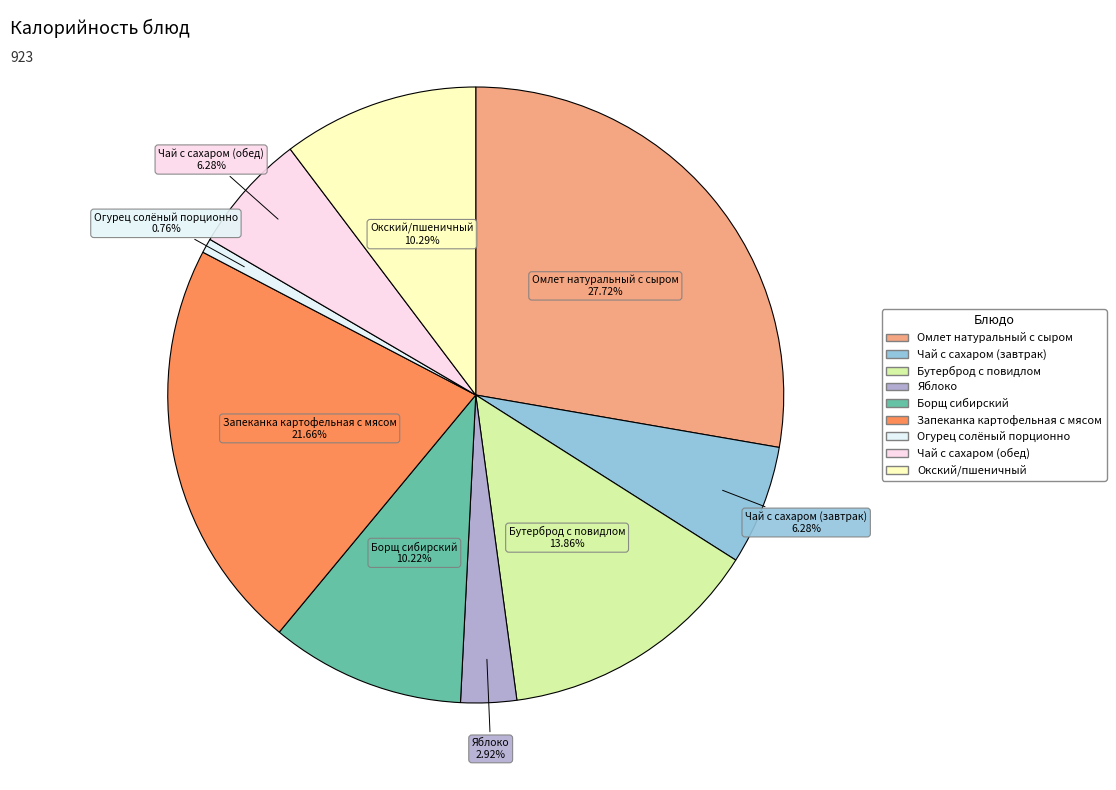

Which category has the biggest portion of the pie?

Омлет натуральный с сыром